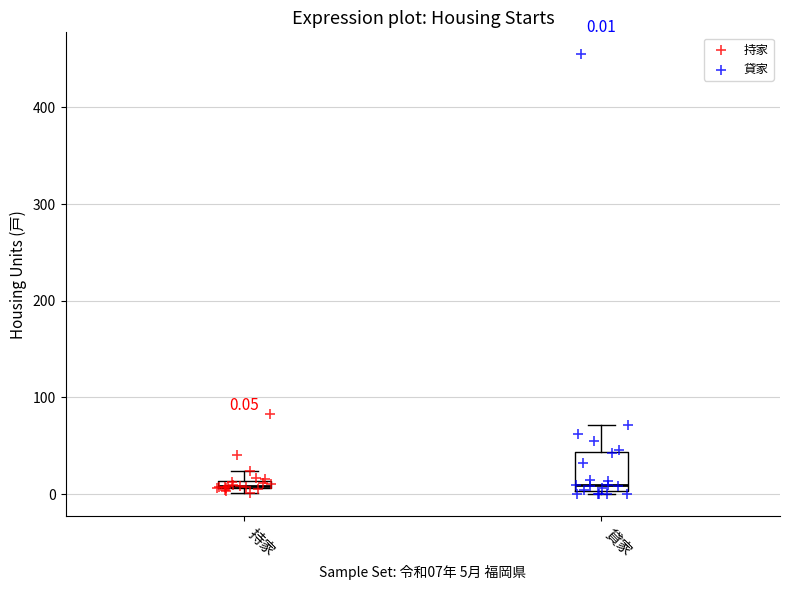

Which series has the widest spread of Y values?

貸家